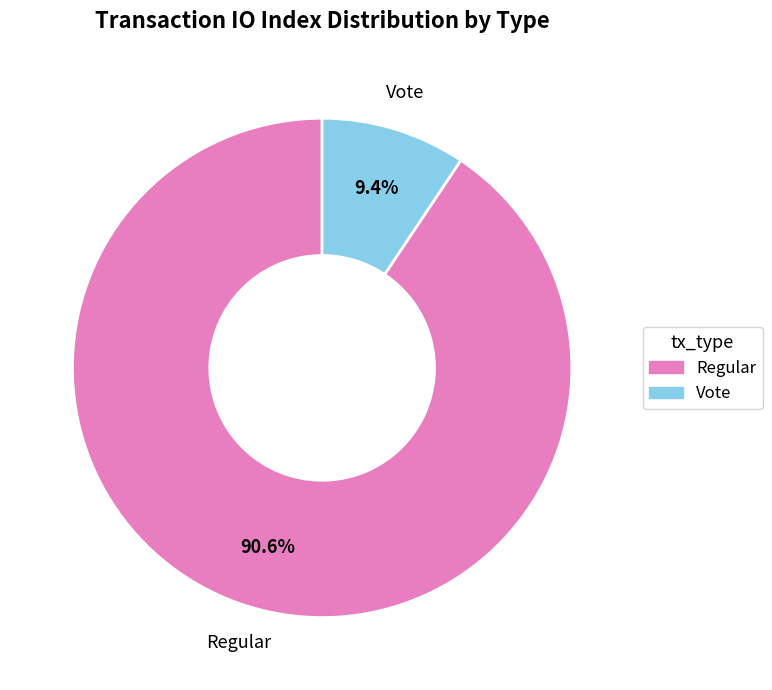

Which slice is the smallest?

Vote